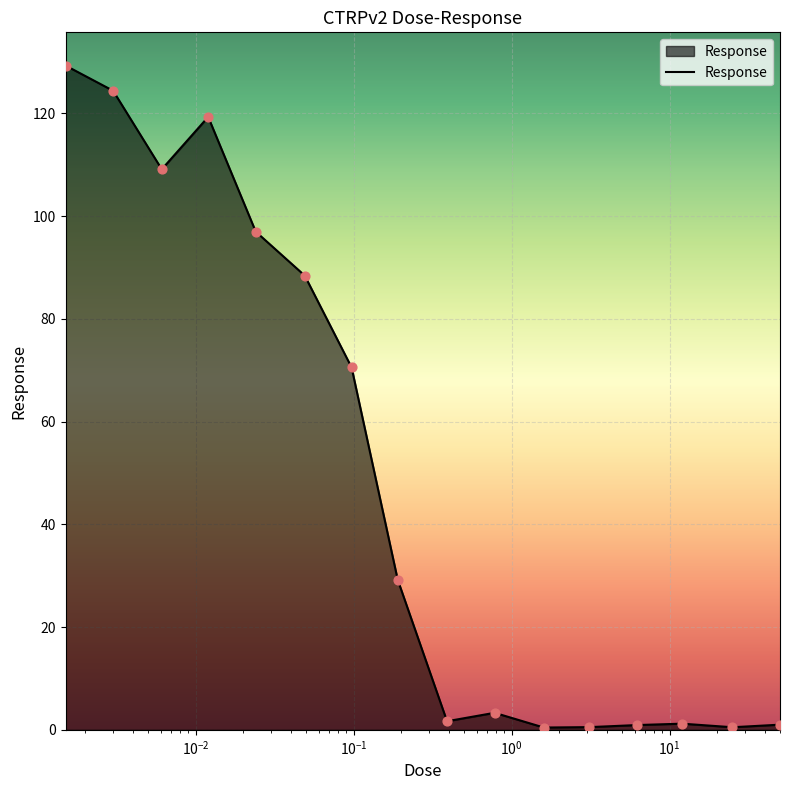

What is the difference between the maximum and minimum values?

128.9